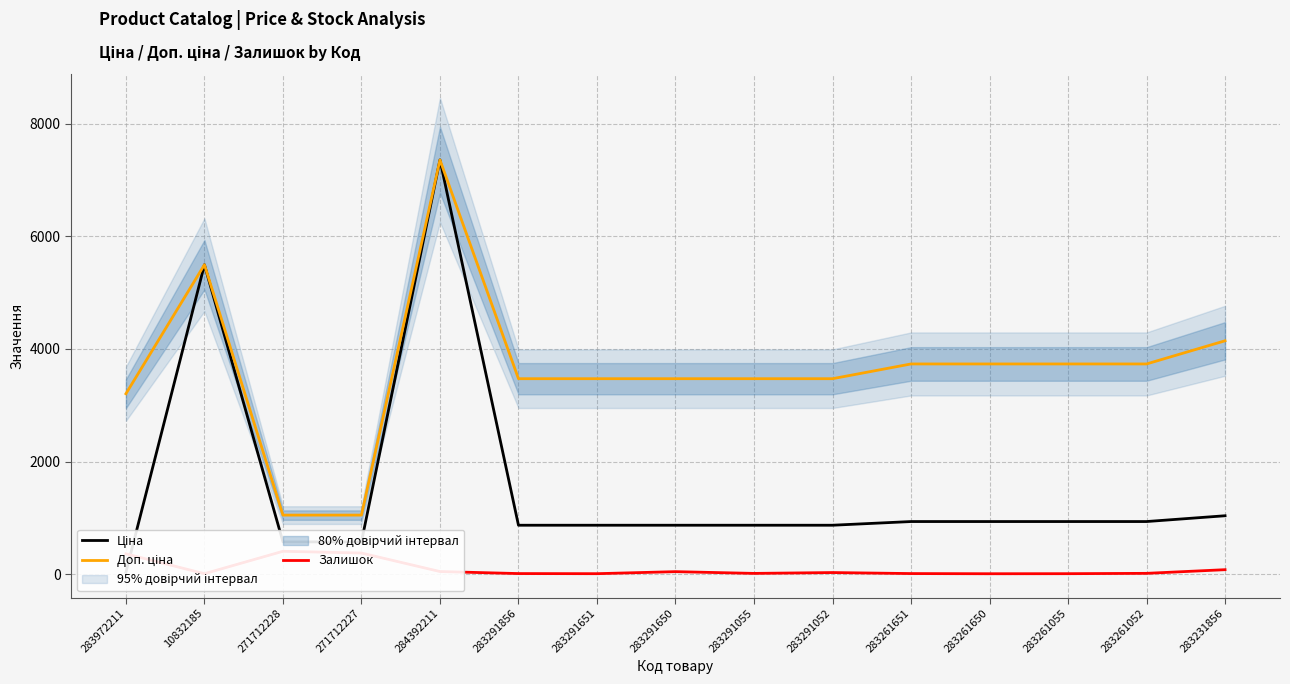

How many data points in Ціна are less than 868?

3